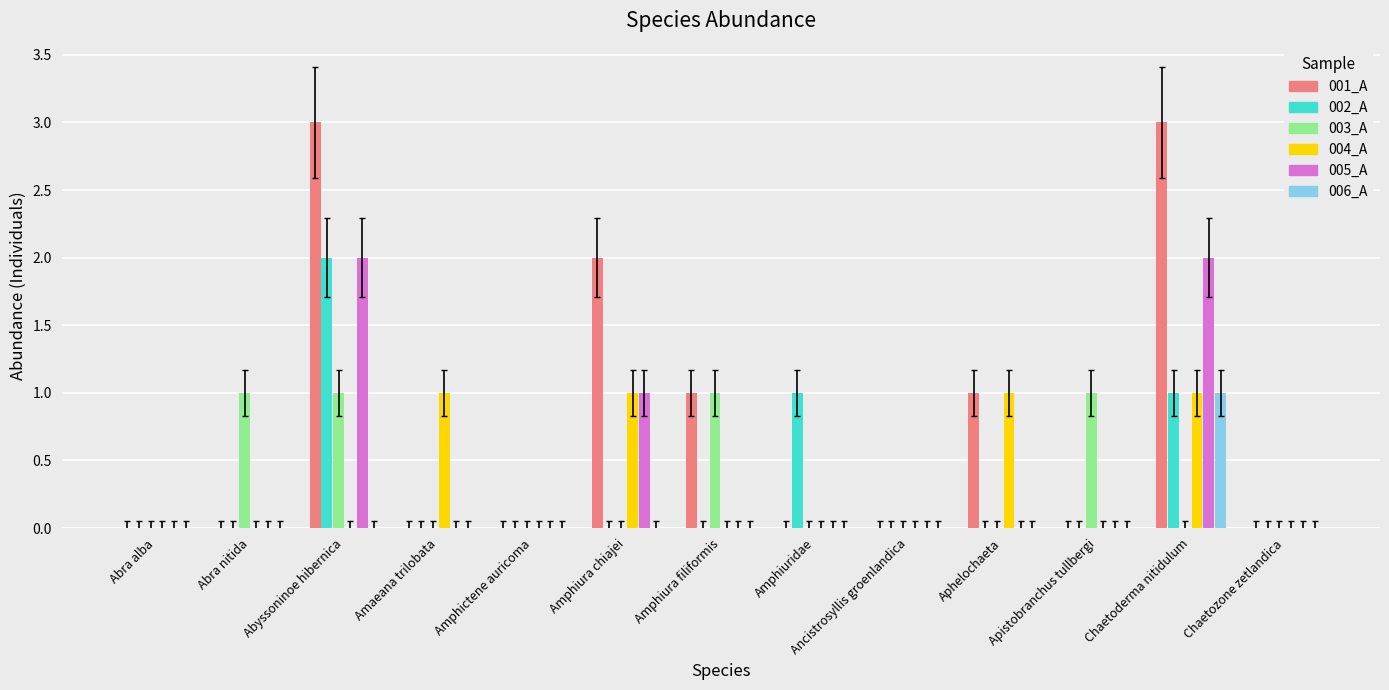

Reading left to right, transcribe all the data shown in this chart.

001_A: Abra alba=0	Abra nitida=0	Abyssoninoe hibernica=3	Amaeana trilobata=0	Amphictene auricoma=0	Amphiura chiajei=2	Amphiura filiformis=1	Amphiuridae=0	Ancistrosyllis groenlandica=0	Aphelochaeta=1	Apistobranchus tullbergi=0	Chaetoderma nitidulum=3	Chaetozone zetlandica=0
002_A: Abra alba=0	Abra nitida=0	Abyssoninoe hibernica=2	Amaeana trilobata=0	Amphictene auricoma=0	Amphiura chiajei=0	Amphiura filiformis=0	Amphiuridae=1	Ancistrosyllis groenlandica=0	Aphelochaeta=0	Apistobranchus tullbergi=0	Chaetoderma nitidulum=1	Chaetozone zetlandica=0
003_A: Abra alba=0	Abra nitida=1	Abyssoninoe hibernica=1	Amaeana trilobata=0	Amphictene auricoma=0	Amphiura chiajei=0	Amphiura filiformis=1	Amphiuridae=0	Ancistrosyllis groenlandica=0	Aphelochaeta=0	Apistobranchus tullbergi=1	Chaetoderma nitidulum=0	Chaetozone zetlandica=0
004_A: Abra alba=0	Abra nitida=0	Abyssoninoe hibernica=0	Amaeana trilobata=1	Amphictene auricoma=0	Amphiura chiajei=1	Amphiura filiformis=0	Amphiuridae=0	Ancistrosyllis groenlandica=0	Aphelochaeta=1	Apistobranchus tullbergi=0	Chaetoderma nitidulum=1	Chaetozone zetlandica=0
005_A: Abra alba=0	Abra nitida=0	Abyssoninoe hibernica=2	Amaeana trilobata=0	Amphictene auricoma=0	Amphiura chiajei=1	Amphiura filiformis=0	Amphiuridae=0	Ancistrosyllis groenlandica=0	Aphelochaeta=0	Apistobranchus tullbergi=0	Chaetoderma nitidulum=2	Chaetozone zetlandica=0
006_A: Abra alba=0	Abra nitida=0	Abyssoninoe hibernica=0	Amaeana trilobata=0	Amphictene auricoma=0	Amphiura chiajei=0	Amphiura filiformis=0	Amphiuridae=0	Ancistrosyllis groenlandica=0	Aphelochaeta=0	Apistobranchus tullbergi=0	Chaetoderma nitidulum=1	Chaetozone zetlandica=0